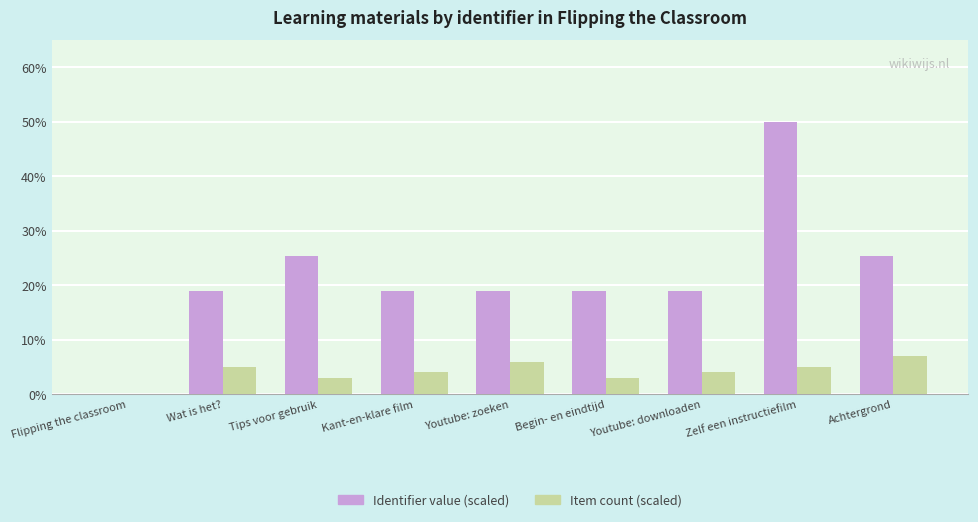

Reading left to right, list all the values displayed in this chart.

Identifier value (scaled): 0.0	18.9	25.3	18.9	18.9	18.9	18.9	50.0	25.3
Item count (scaled): 0.0	5.0	3.0	4.0	6.0	3.0	4.0	5.0	7.0